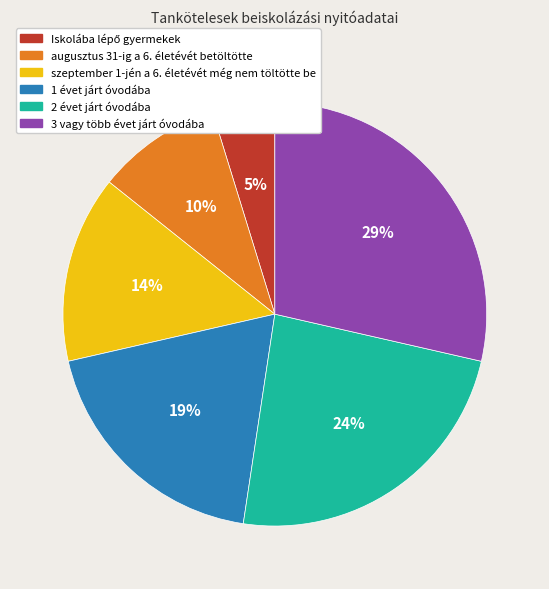

What percentage is the augusztus 31-ig a 6. életévét betöltötte slice, to the nearest percent?

10%